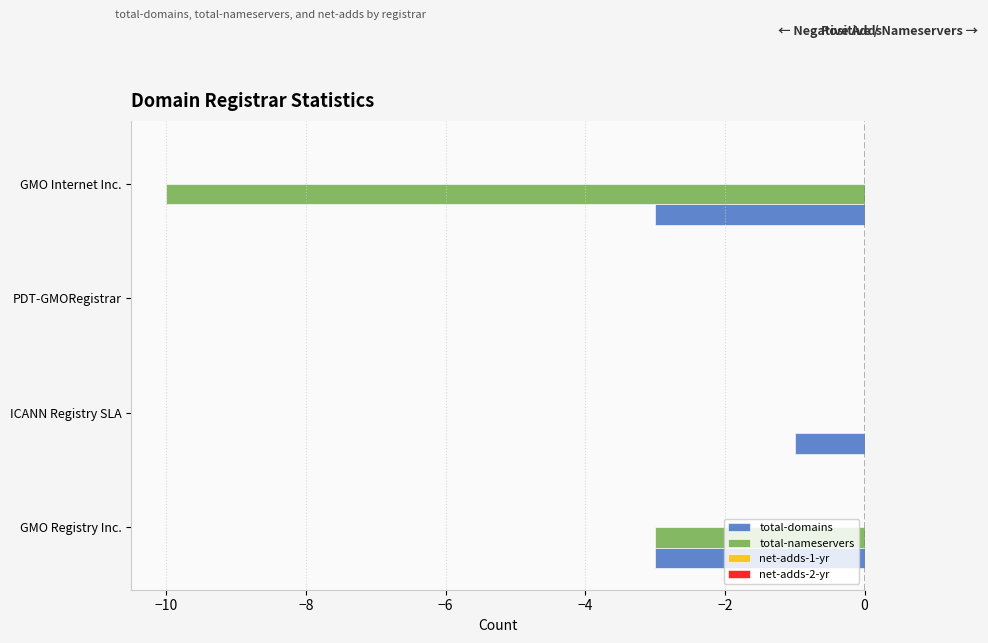

The total-domains series shows -1 at ICANN Registry SLA. True or false?

True